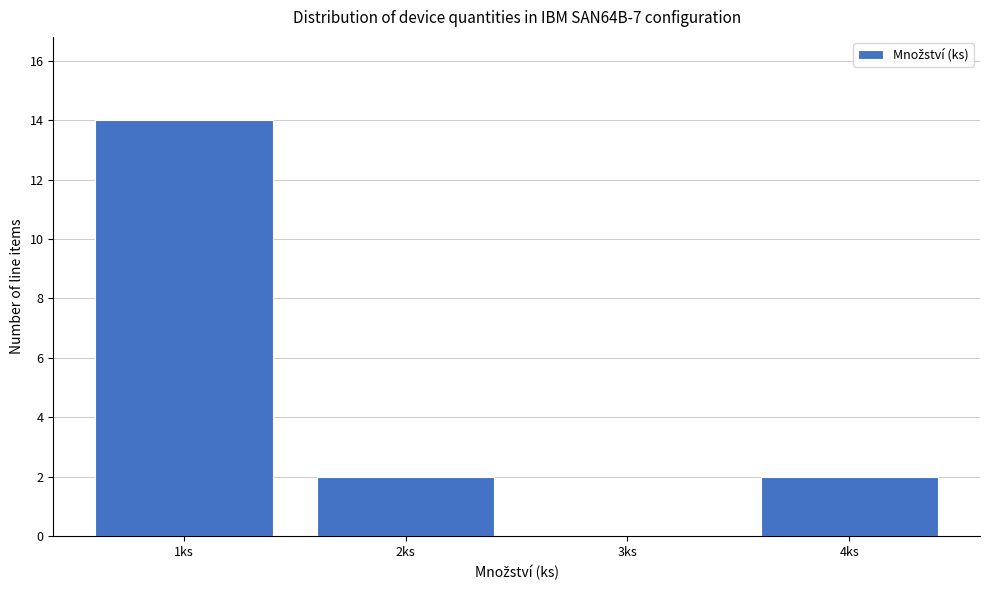

Reading left to right, transcribe all the data shown in this chart.

1ks=14	2ks=2	3ks=0	4ks=2